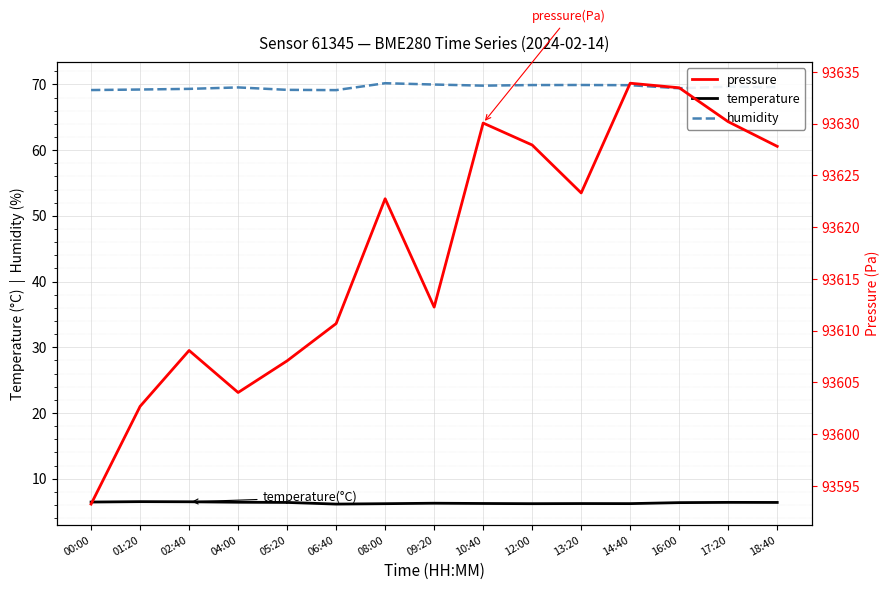

Rank the series at 10:40 from highest to lowest value.

pressure, humidity, temperature